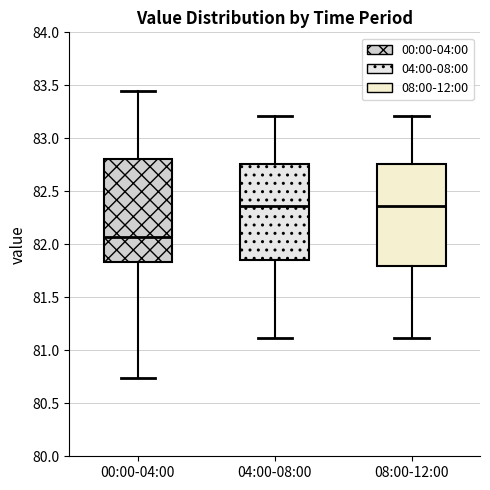

Reading left to right, transcribe this box plot: for each box, give where its median line is, the range the box spans, and where its two whiskers end, as read against the y-axis. The values are not printed on the chart, so give them approximately, as read against the axis.

00:00-04:00: median 82.05, box 81.85 to 82.80, whiskers 80.75 to 83.45
04:00-08:00: median 82.35, box 81.85 to 82.75, whiskers 81.10 to 83.20
08:00-12:00: median 82.35, box 81.80 to 82.75, whiskers 81.10 to 83.20